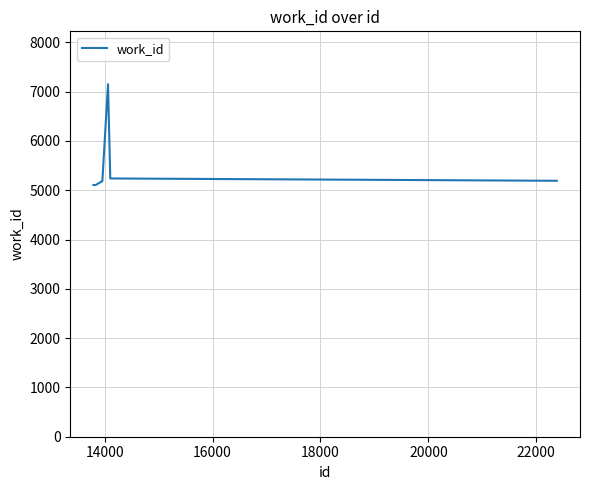

What is the difference between the maximum and minimum values?

2045